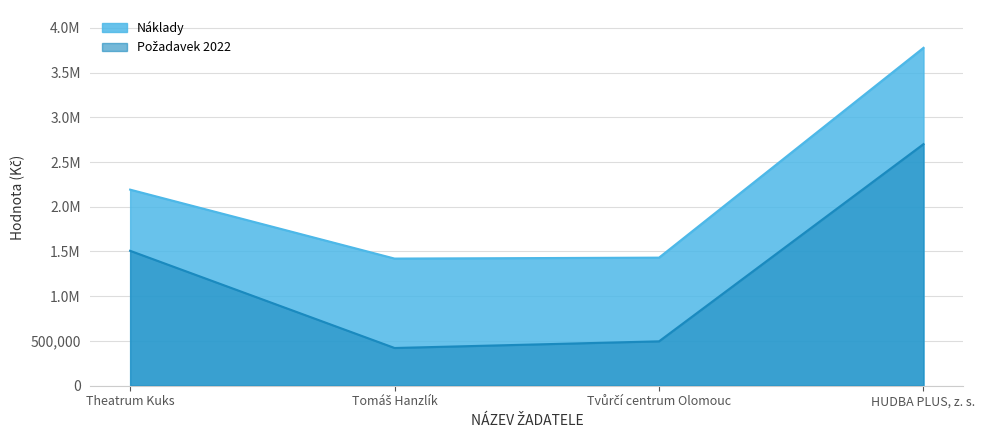

What is the average value of the Požadavek 2022 series?

1280375